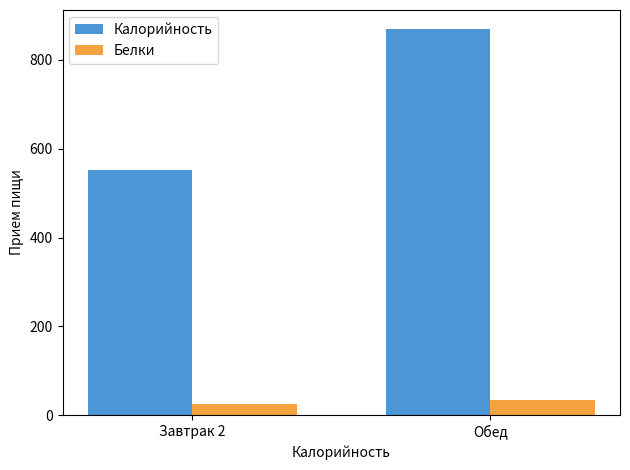

At which category is the sum across all series the highest?

Обед